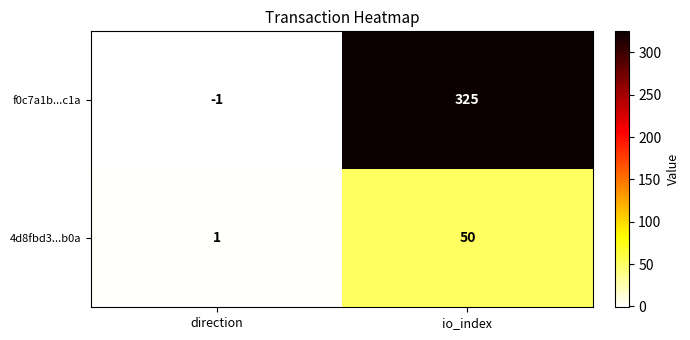

True or false: 4d8fbd3...b0a has a value of 2 at direction.

False